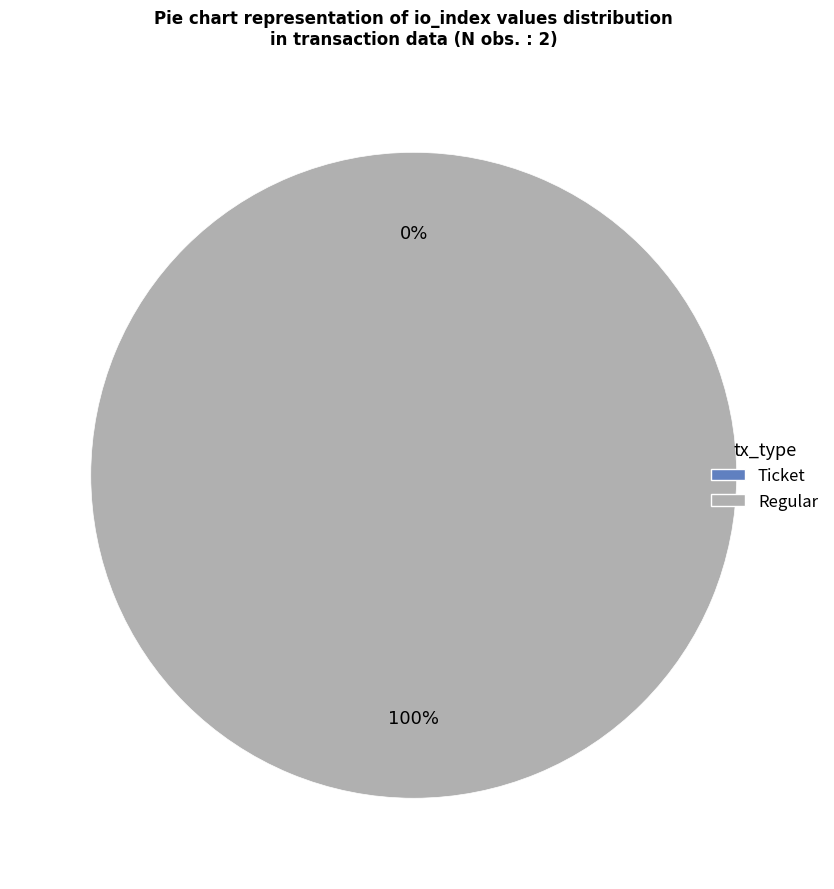

Rank the categories by value from lowest to highest.

Ticket (io_index=0), Regular (io_index=6)